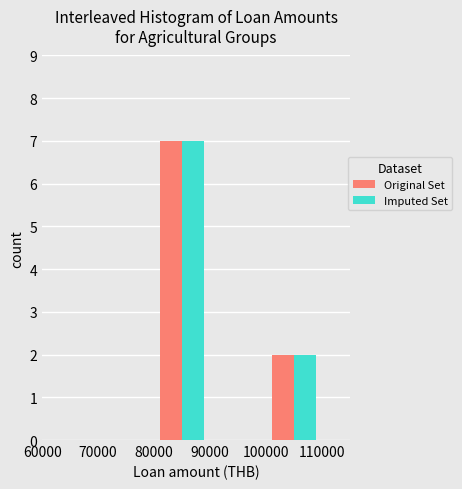

In the Imputed Set series, which range on the x-axis has the tallest bar?

80000 to 90000